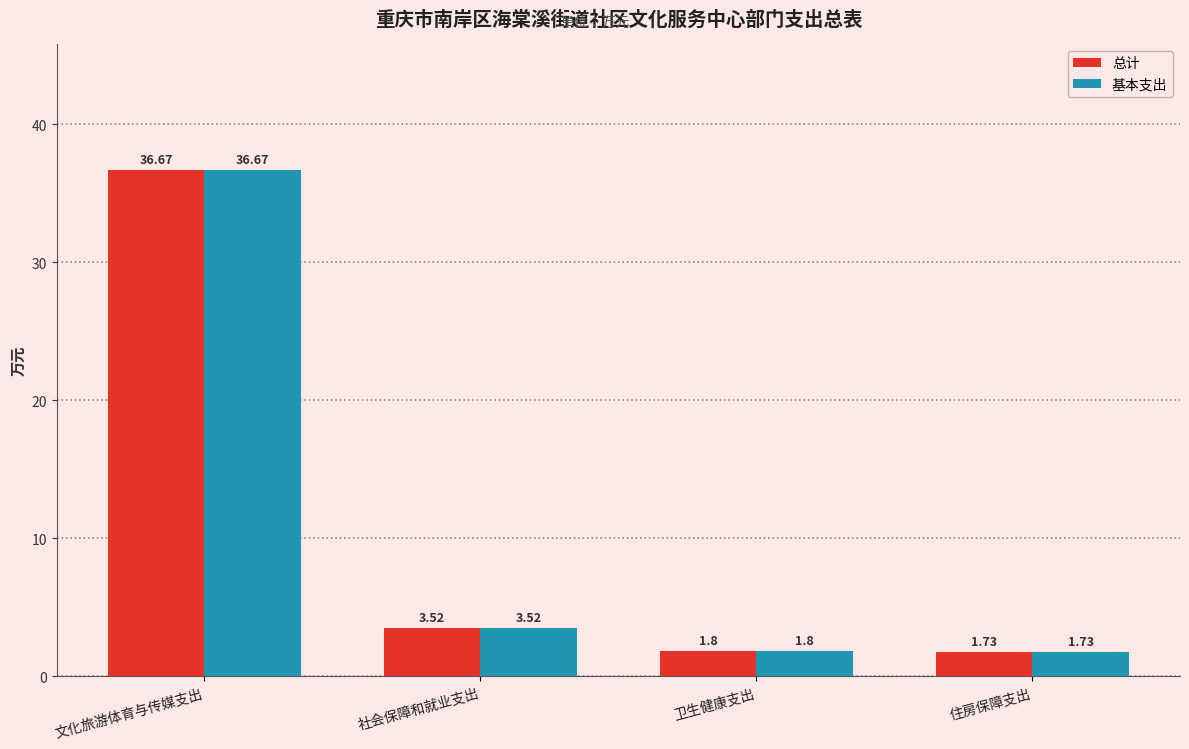

What are all the series names shown in the legend?

总计, 基本支出